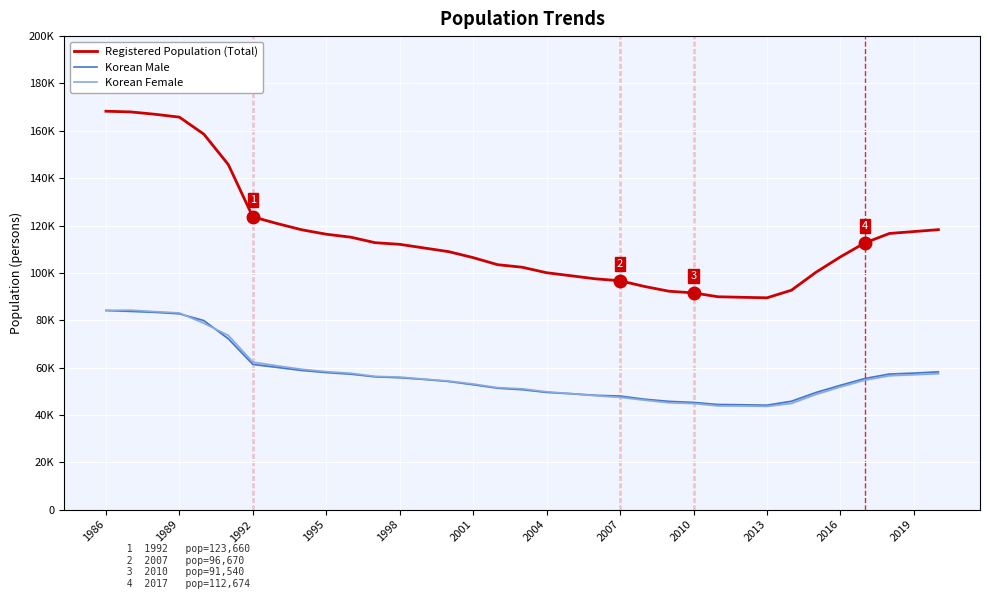

What is the difference between the second highest and minimum values in the Registered Population (Total) series?

78527